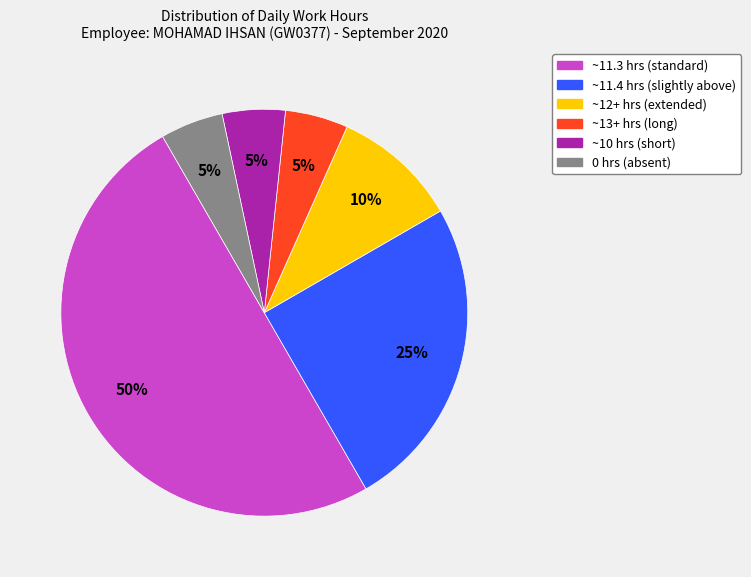

Count the number of slices in the pie.

6